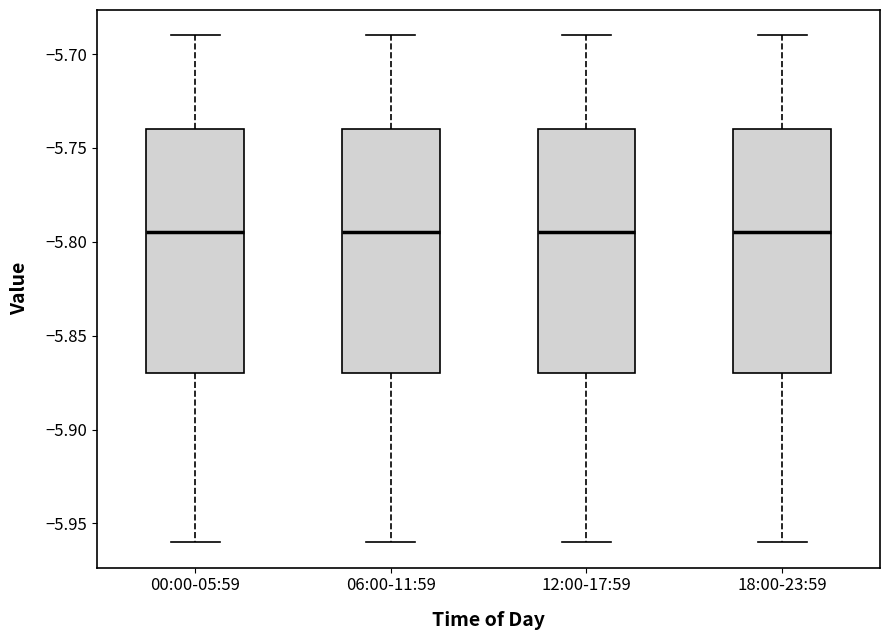

Where does the lower whisker of the box for 00:00-05:59 end on the y-axis? The values are not printed on the chart, so give them approximately, as read against the axis.

-5.960